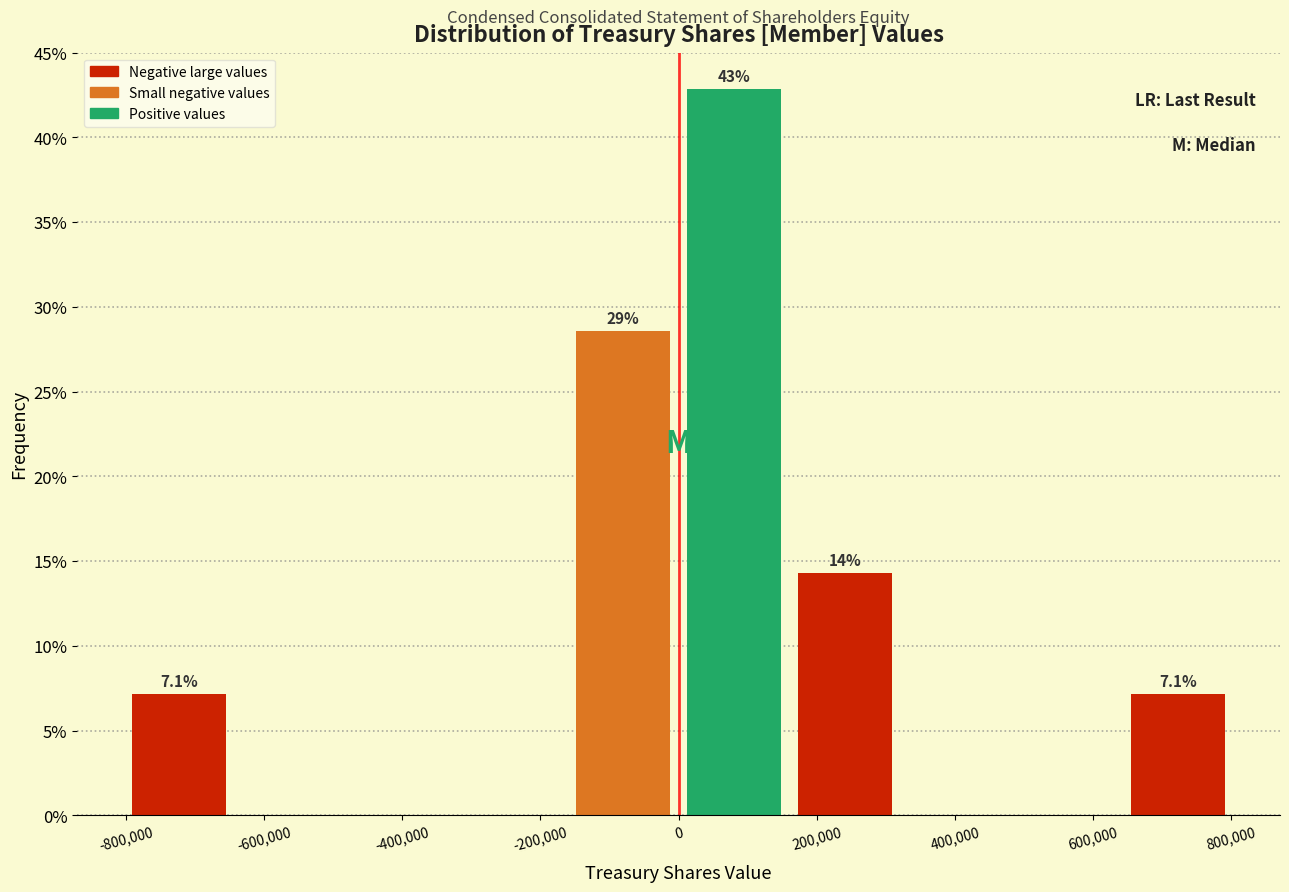

Which range on the x-axis has the tallest bar?

0 to 160000